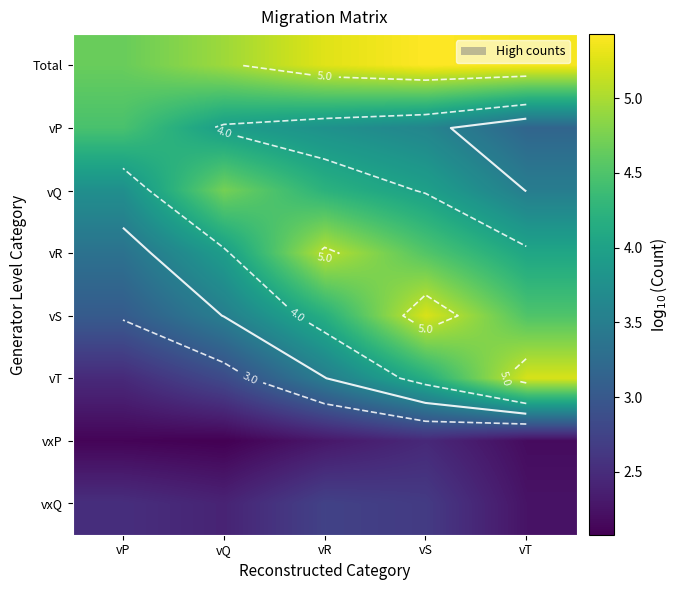

Which label corresponds to the smallest value in the chart?

vQ